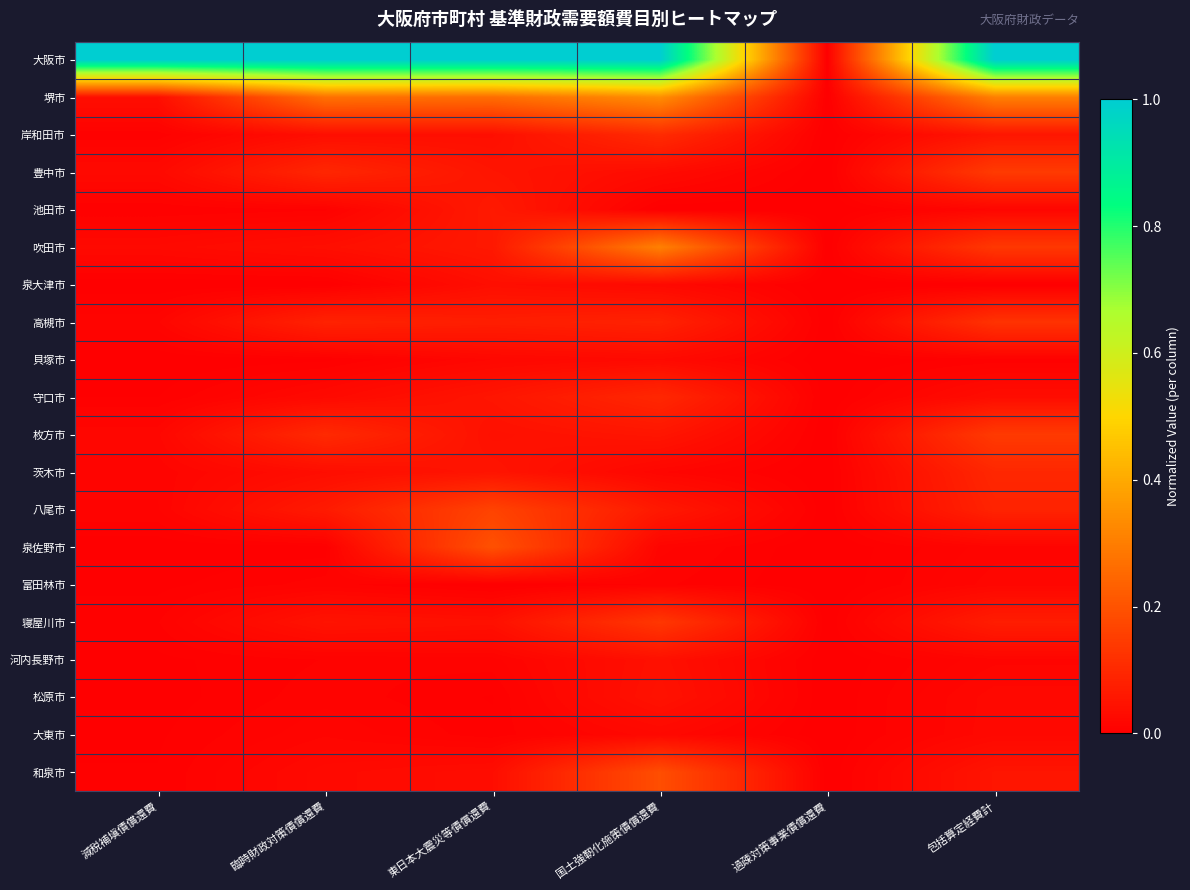

Which label corresponds to the largest value in the chart?

減税補塡債償還費